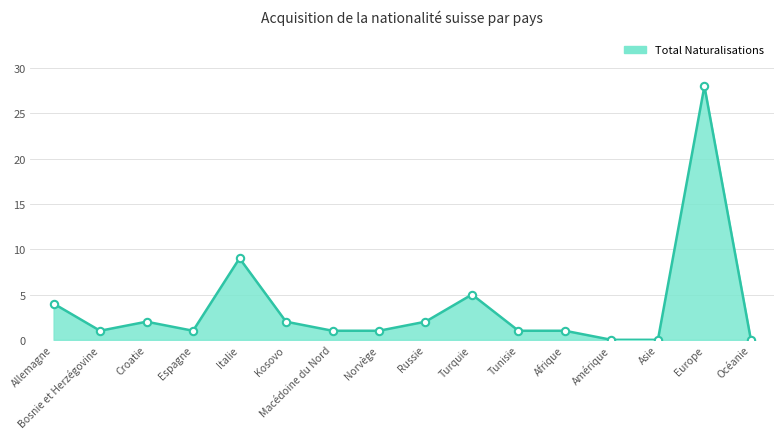

What is the change in value from Italie to Europe?

+19